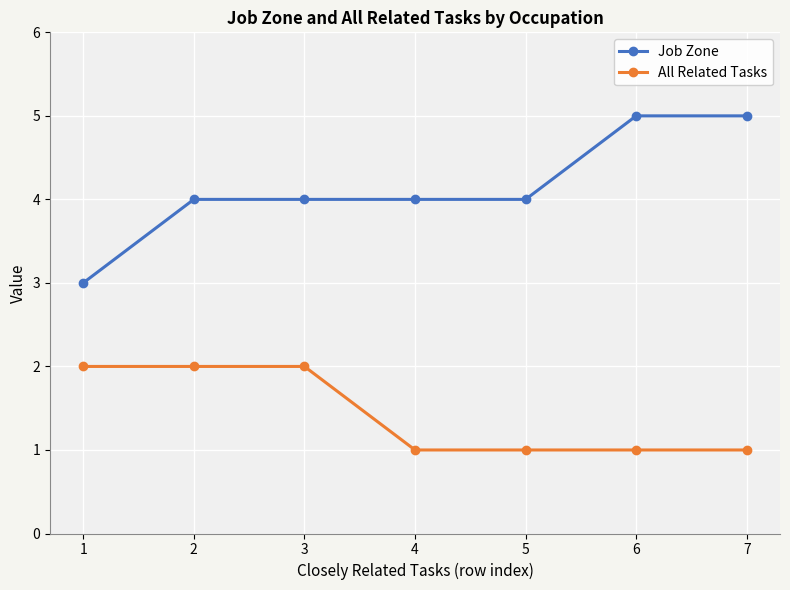

Reading left to right, list all the values displayed in this chart.

Job Zone: 3	4	4	4	4	5	5
All Related Tasks: 2	2	2	1	1	1	1